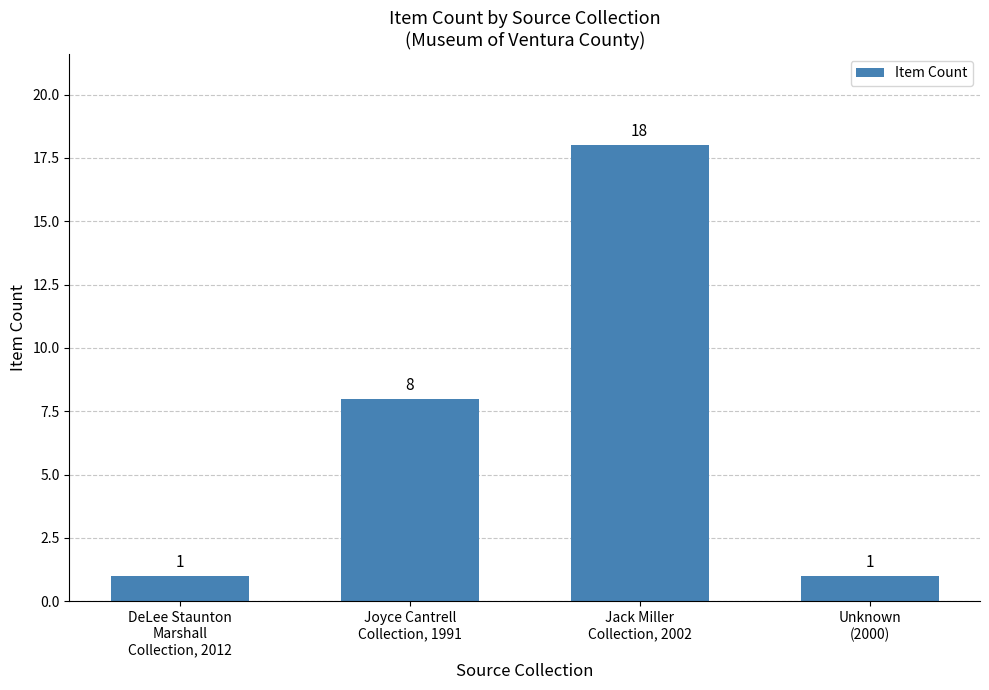

How many series are shown in this chart?

1